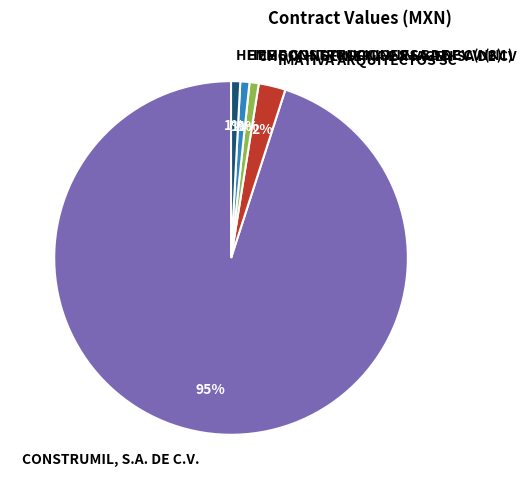

Which slice represents more than half of the pie?

CONSTRUMIL, S.A. DE C.V.